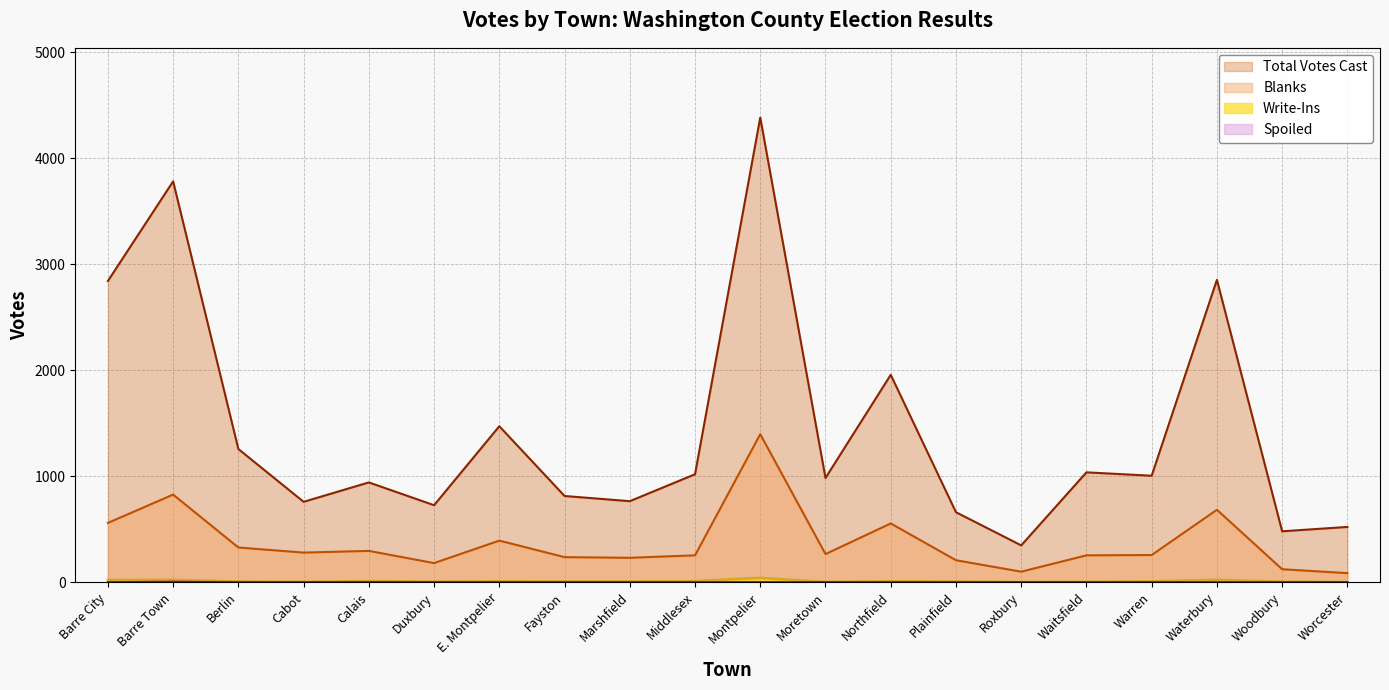

At which category is the sum across all series the highest?

Montpelier